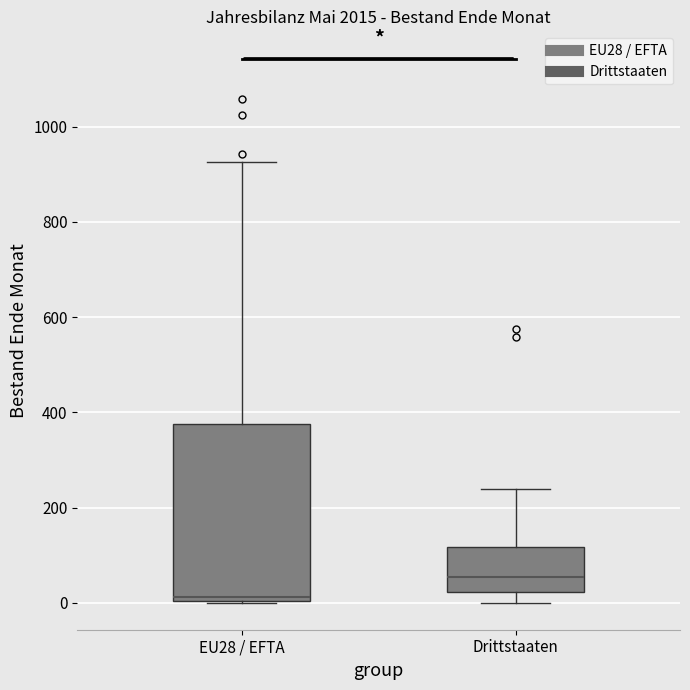

Which box has the highest median line?

Drittstaaten